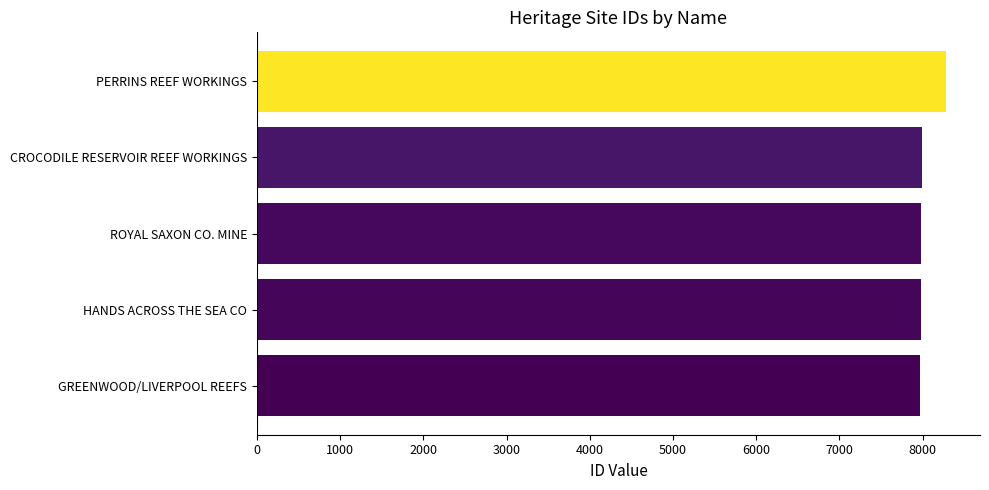

What is the difference between the maximum and minimum values?

304